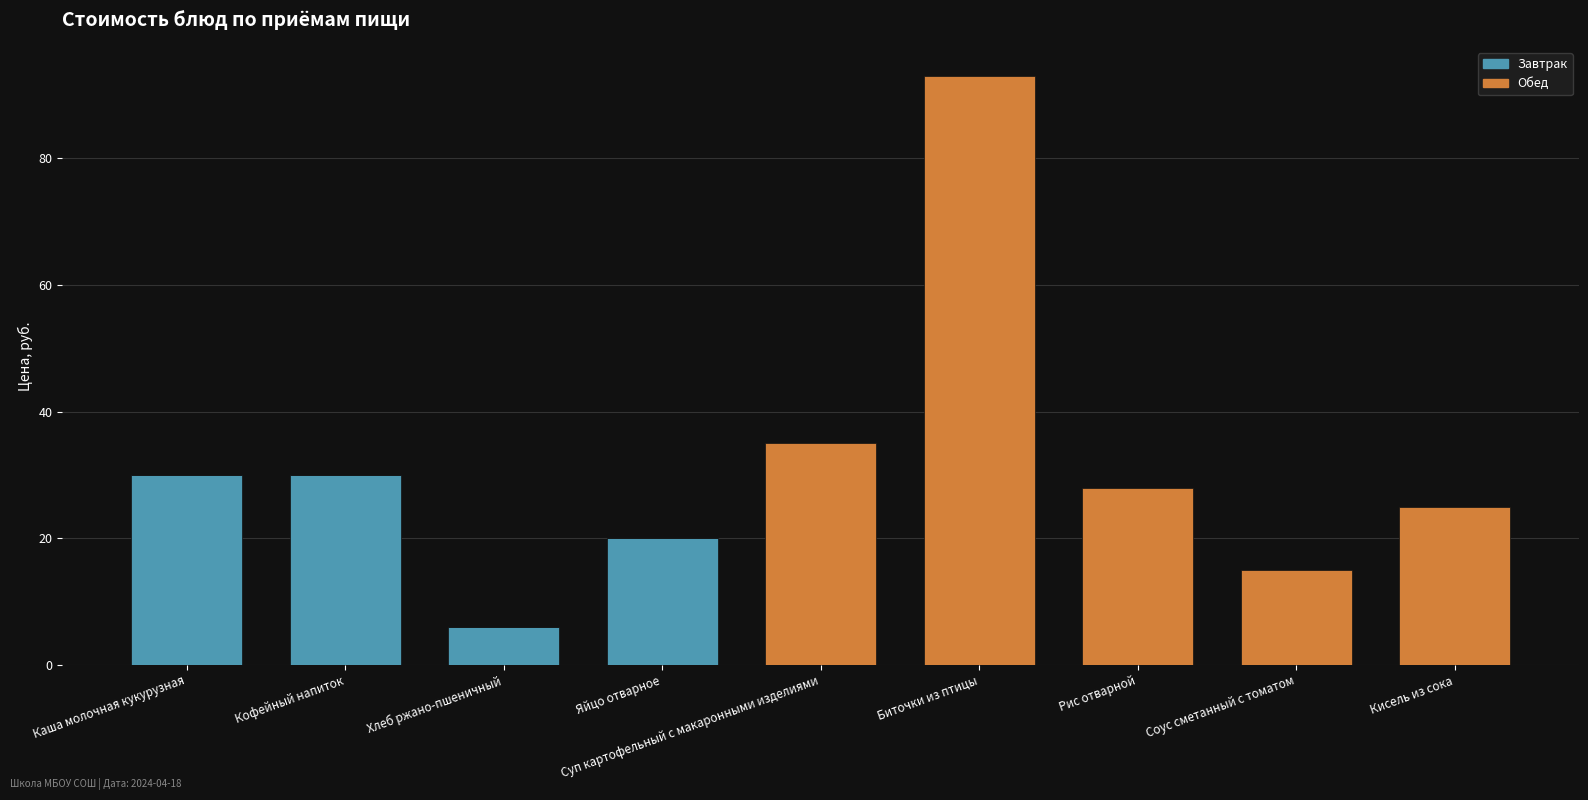

Count the number of data series in this chart.

2